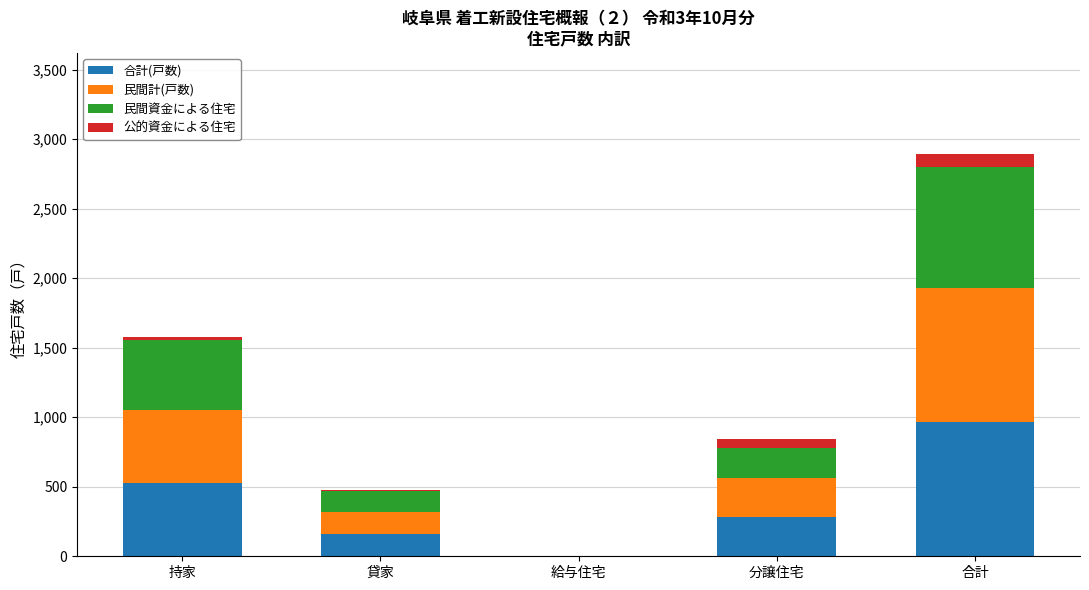

The 合計(戸数) series shows -432 at 給与住宅. True or false?

False